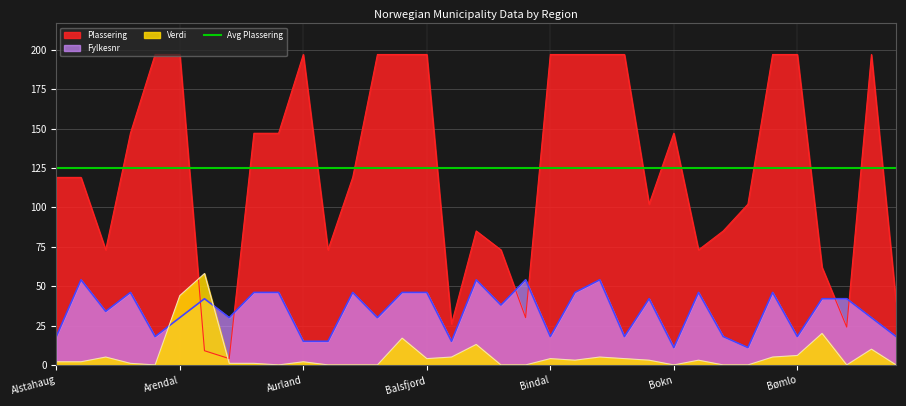

What is the difference between the maximum and minimum values in the Fylkesnr series?

43